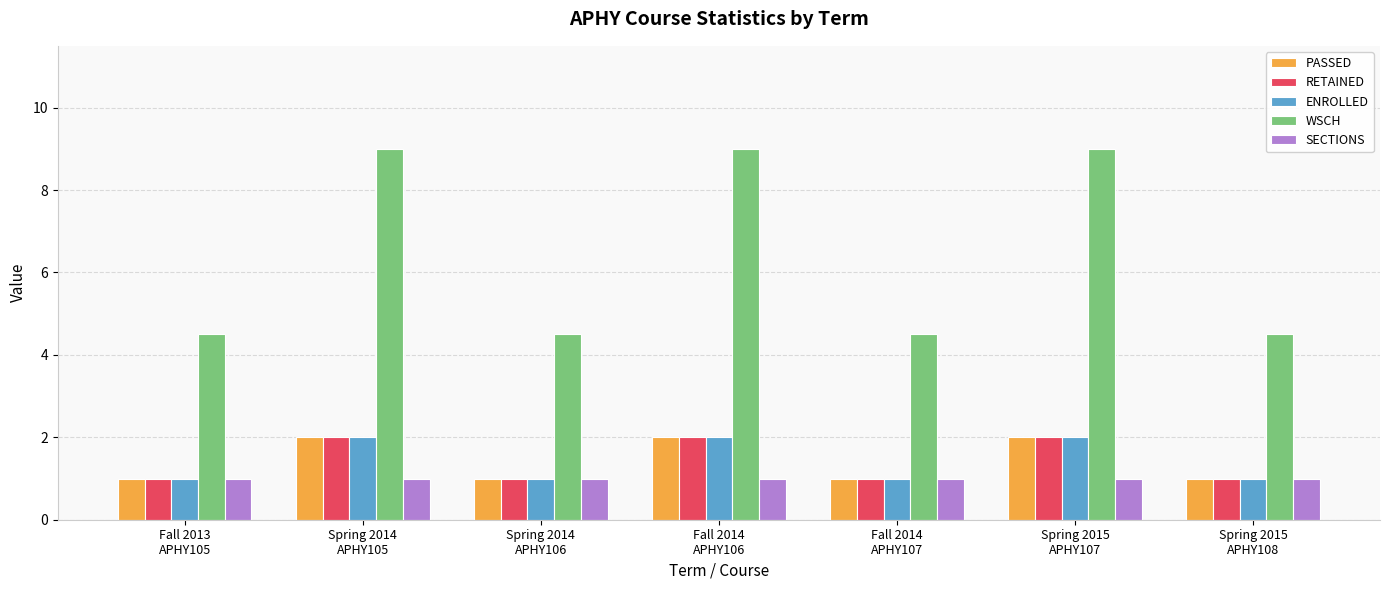

The SECTIONS series shows 1.7 at Fall 2014
APHY107. True or false?

False